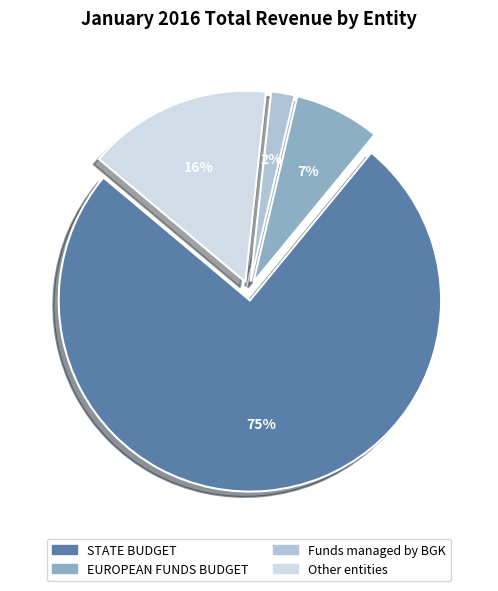

To the nearest percent, what portion does EUROPEAN FUNDS BUDGET represent?

7%